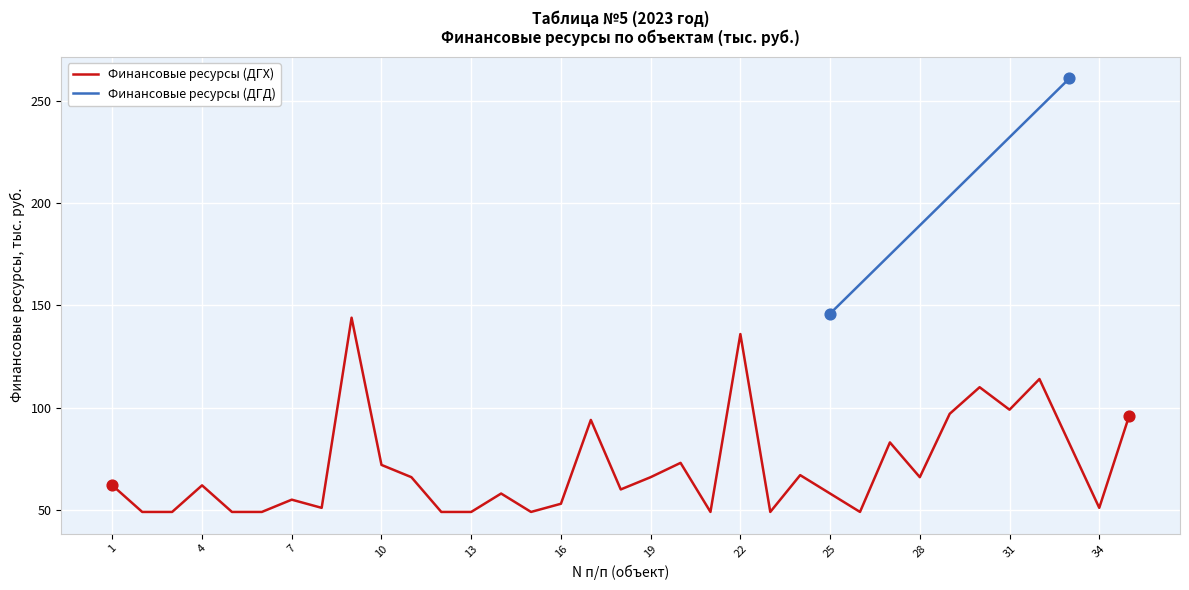

Is it true that Финансовые ресурсы (ДГХ) equals 49 at 13?

True